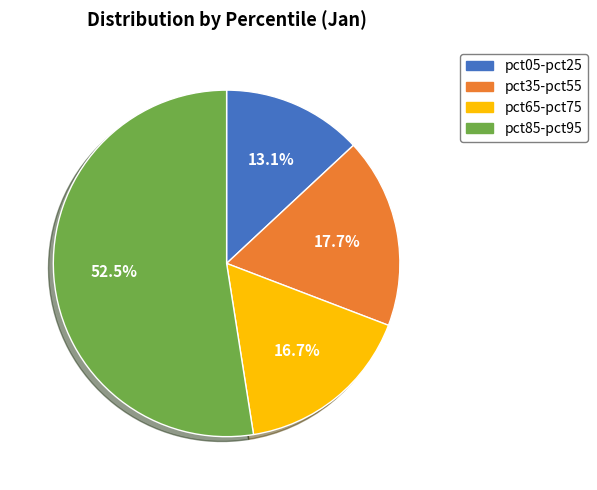

Do pct35-pct55 and pct05-pct25 together represent more than half of the pie?

No